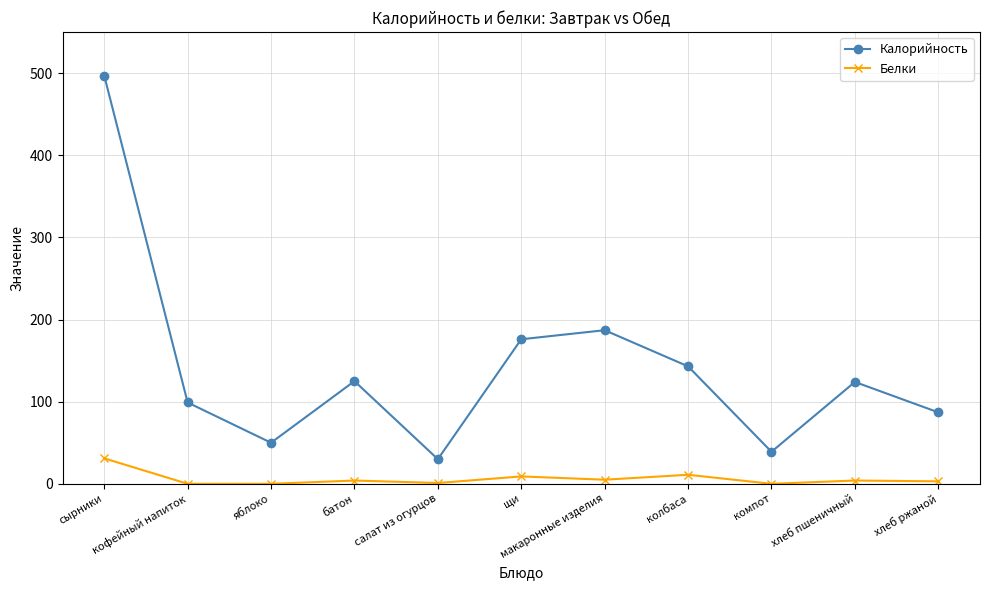

True or false: Белки and Калорийность cross at least once.

False